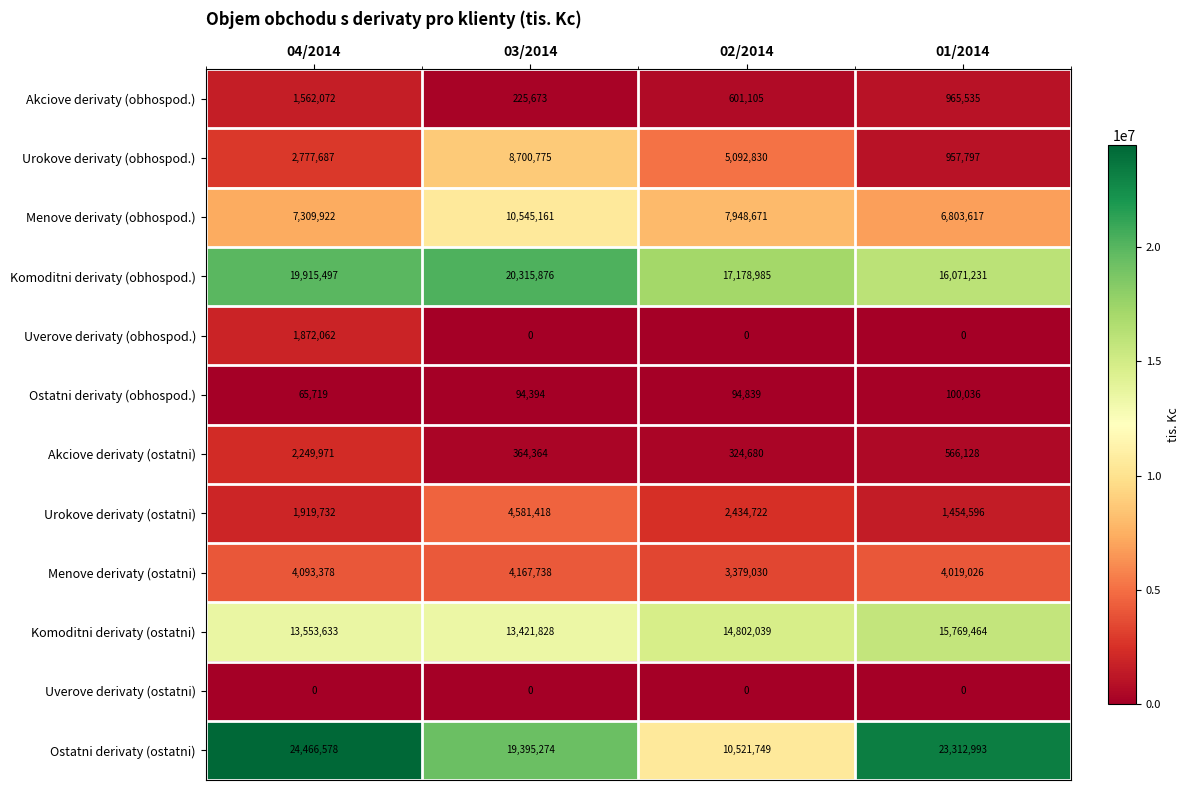

At which category is the sum across all series the highest?

03/2014